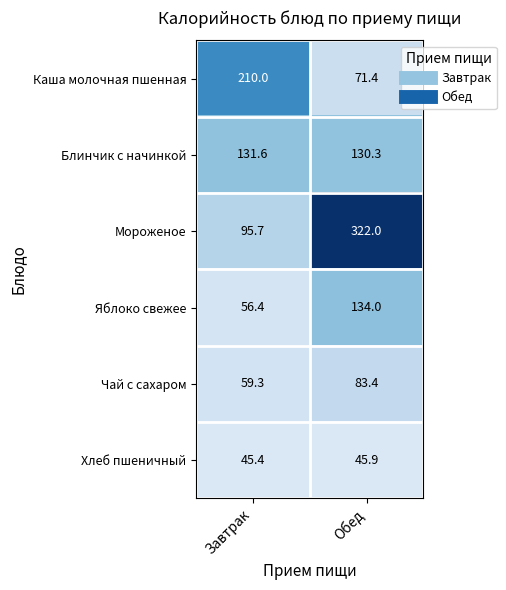

Which series has the widest spread of values?

Мороженое